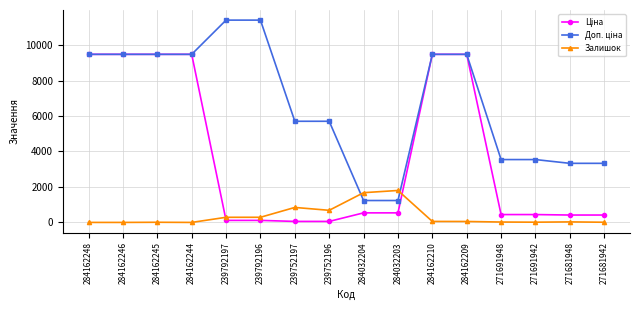

Is it true that Залишок equals 13.0 at 271691942?

True